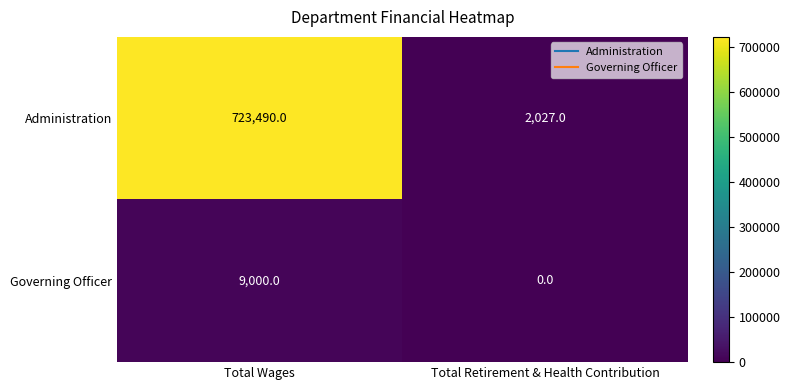

The Administration series shows 723490 at Total Wages. True or false?

True